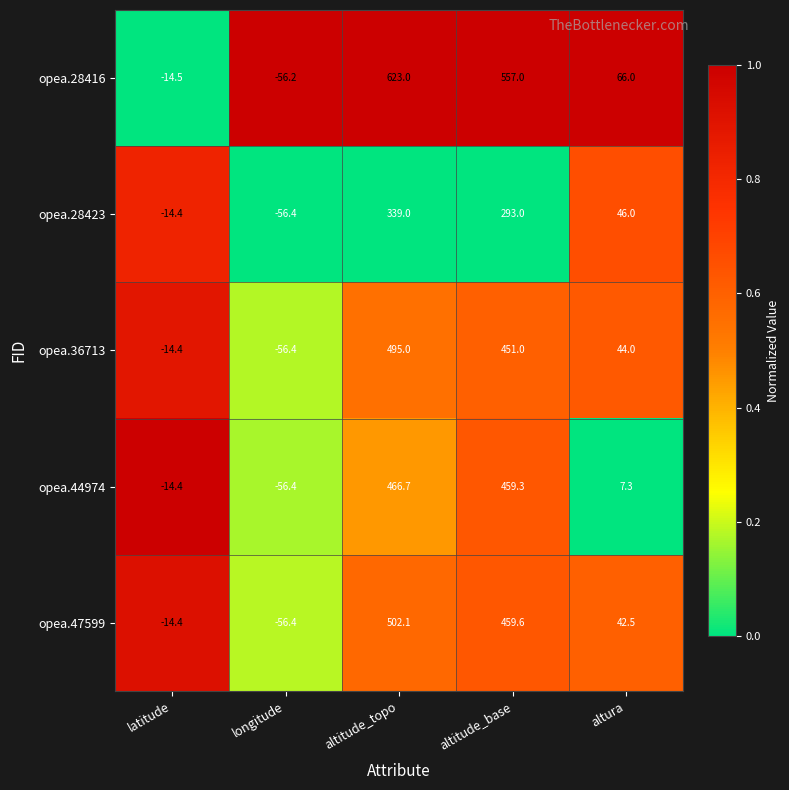

Is it true that opea.47599 equals -56.4 at longitude?

True